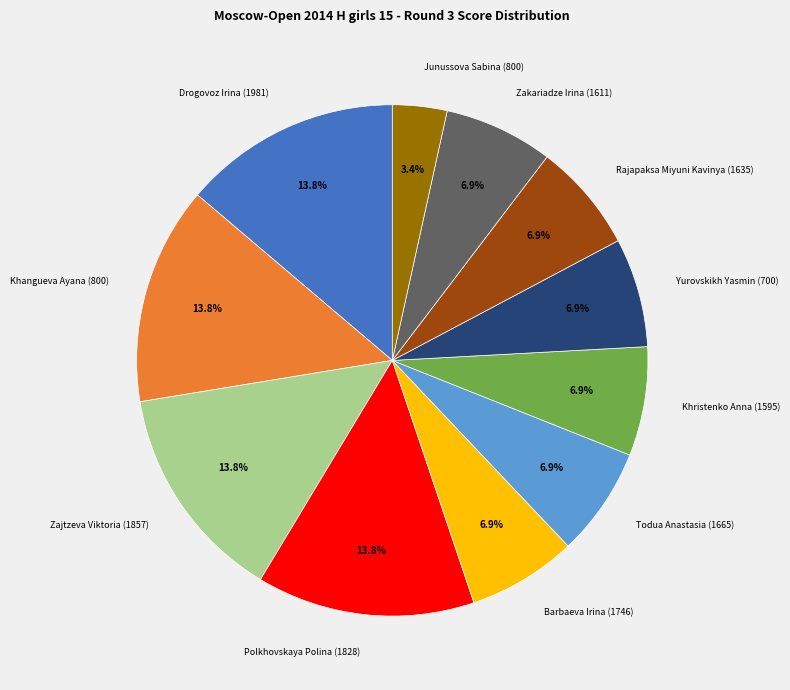

The Rajapaksa Miyuni Kavinya (1635) slice represents 7% of the pie. True or false?

True